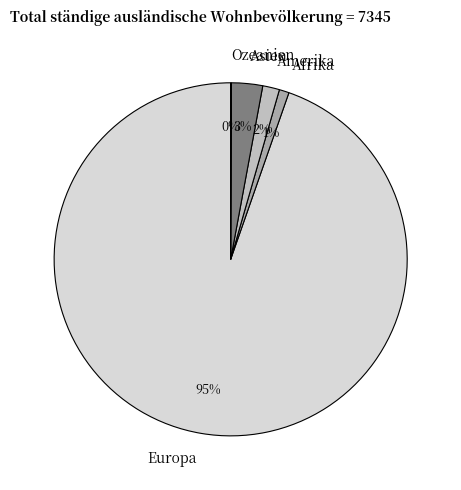

Which category has the biggest portion of the pie?

Europa